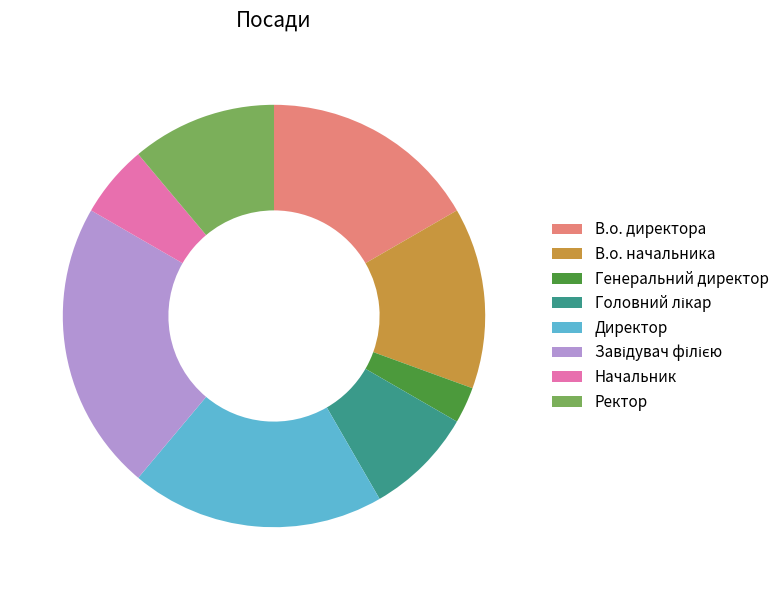

Count the number of slices in the pie.

8